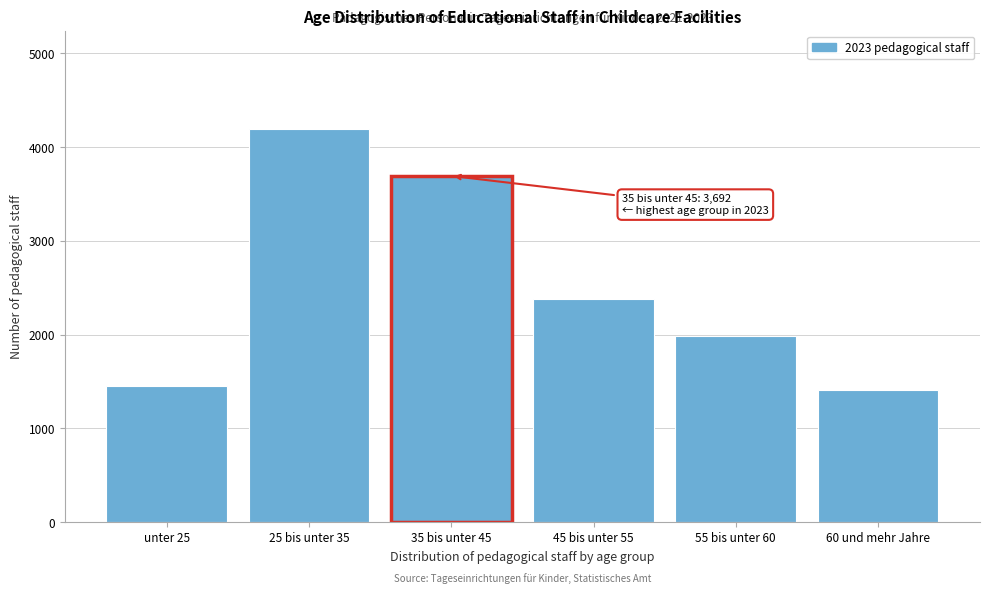

Reading left to right, list all the values displayed in this chart.

unter 25=1456	25 bis unter 35=4192	35 bis unter 45=3692	45 bis unter 55=2384	55 bis unter 60=1987	60 und mehr Jahre=1411